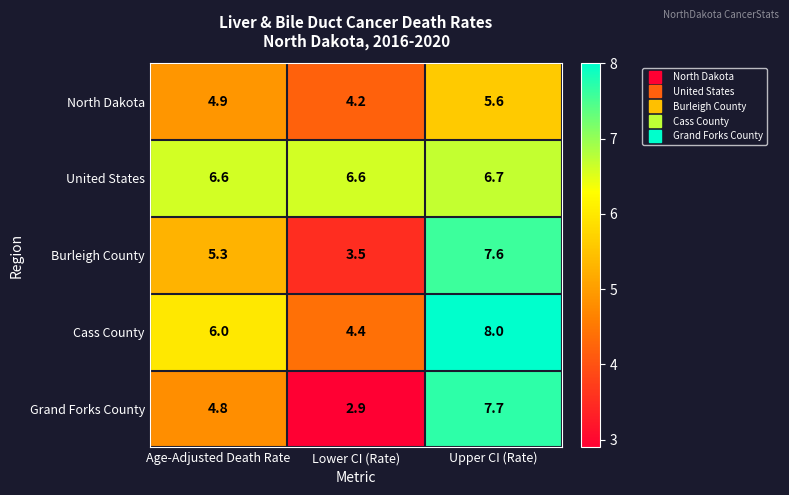

Reading right to left, transcribe all the data shown in this chart.

North Dakota: Upper CI (Rate)=5.6	Lower CI (Rate)=4.2	Age-Adjusted Death Rate=4.9
United States: Upper CI (Rate)=6.7	Lower CI (Rate)=6.6	Age-Adjusted Death Rate=6.6
Burleigh County: Upper CI (Rate)=7.6	Lower CI (Rate)=3.5	Age-Adjusted Death Rate=5.3
Cass County: Upper CI (Rate)=8.0	Lower CI (Rate)=4.4	Age-Adjusted Death Rate=6.0
Grand Forks County: Upper CI (Rate)=7.7	Lower CI (Rate)=2.9	Age-Adjusted Death Rate=4.8